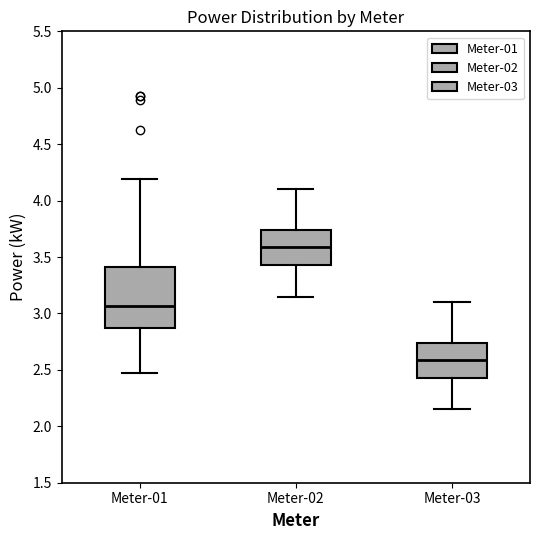

Which box has the lowest median line?

Meter-03